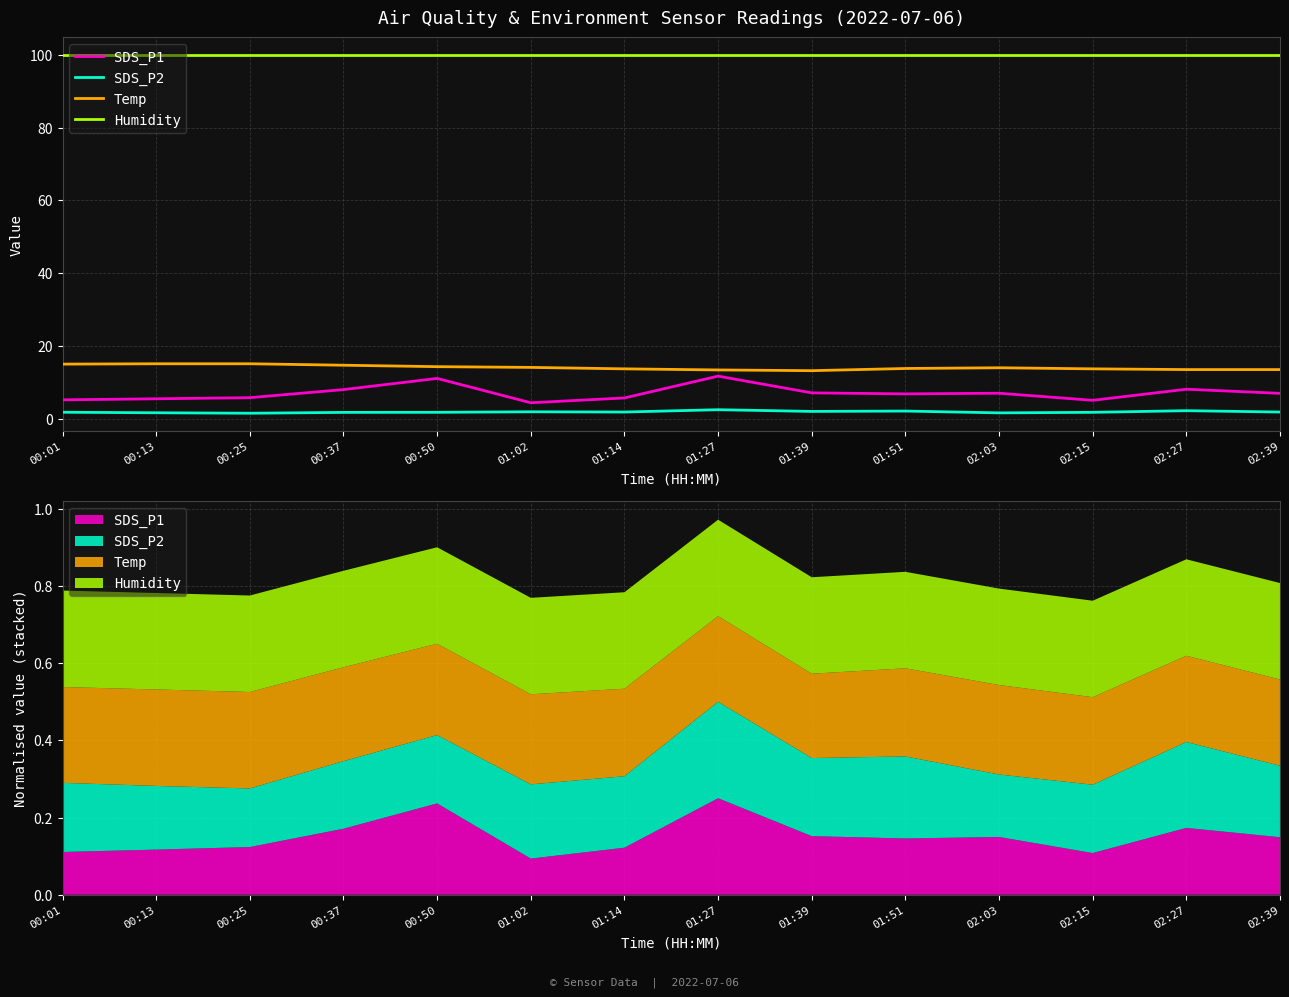

Which series has the largest range (max minus min)?

SDS_P1